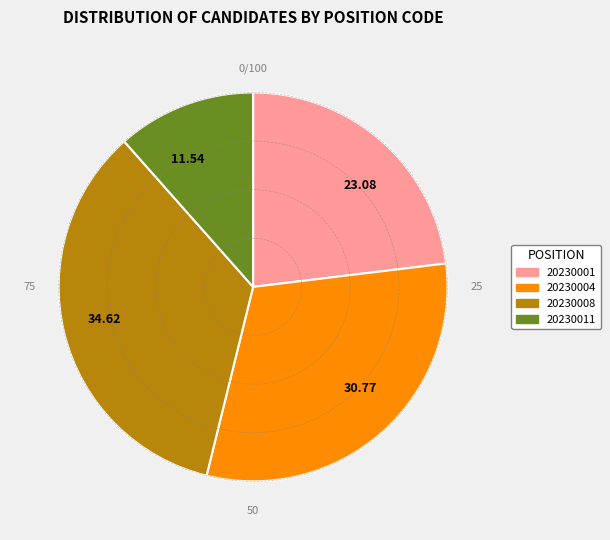

Rank the categories by value from lowest to highest.

20230011, 20230001, 20230004, 20230008